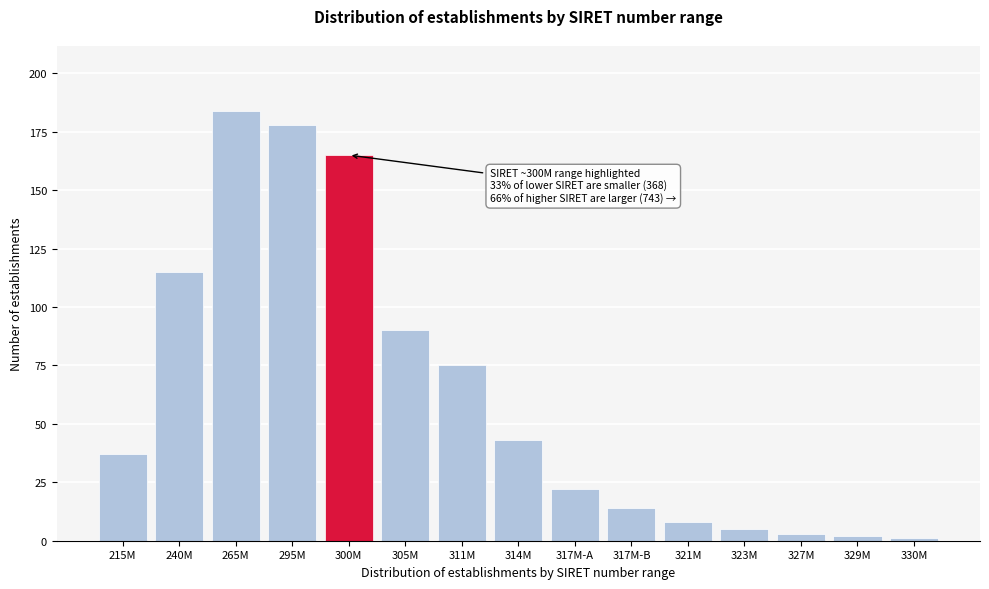

Reading left to right, what are all the values shown in this chart?

215M=37	240M=115	265M=184	295M=178	300M=165	305M=90	311M=75	314M=43	317M-A=22	317M-B=14	321M=8	323M=5	327M=3	329M=2	330M=1